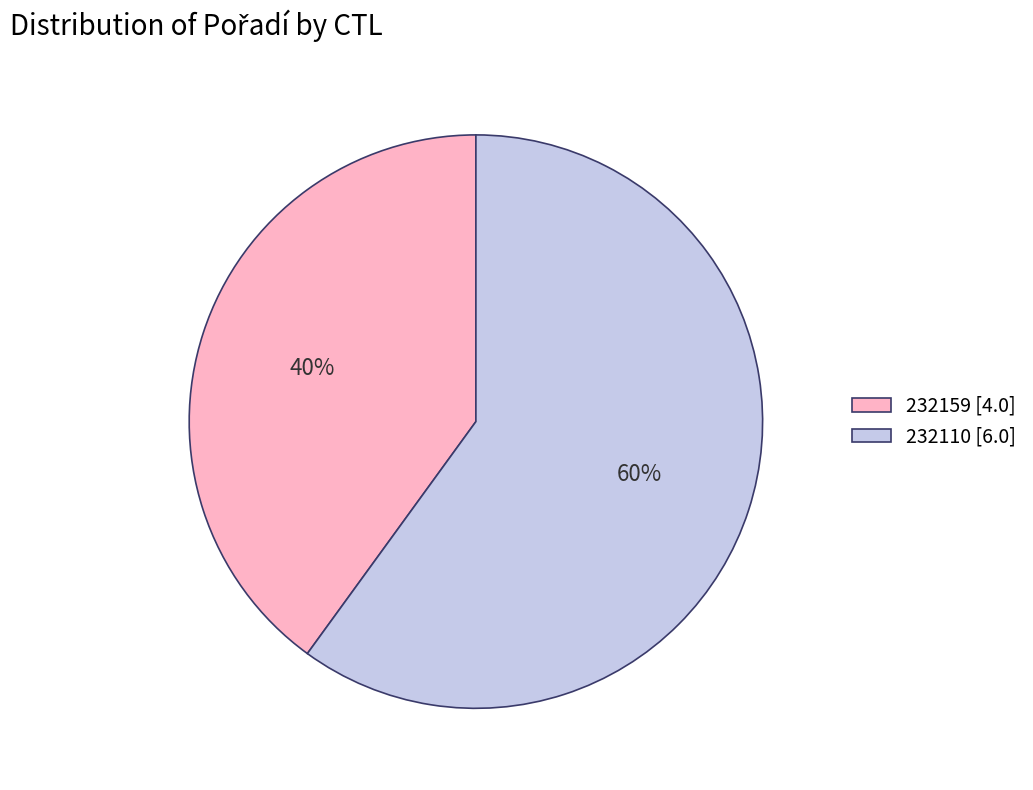

To the nearest percent, what portion does 232110 represent?

60%